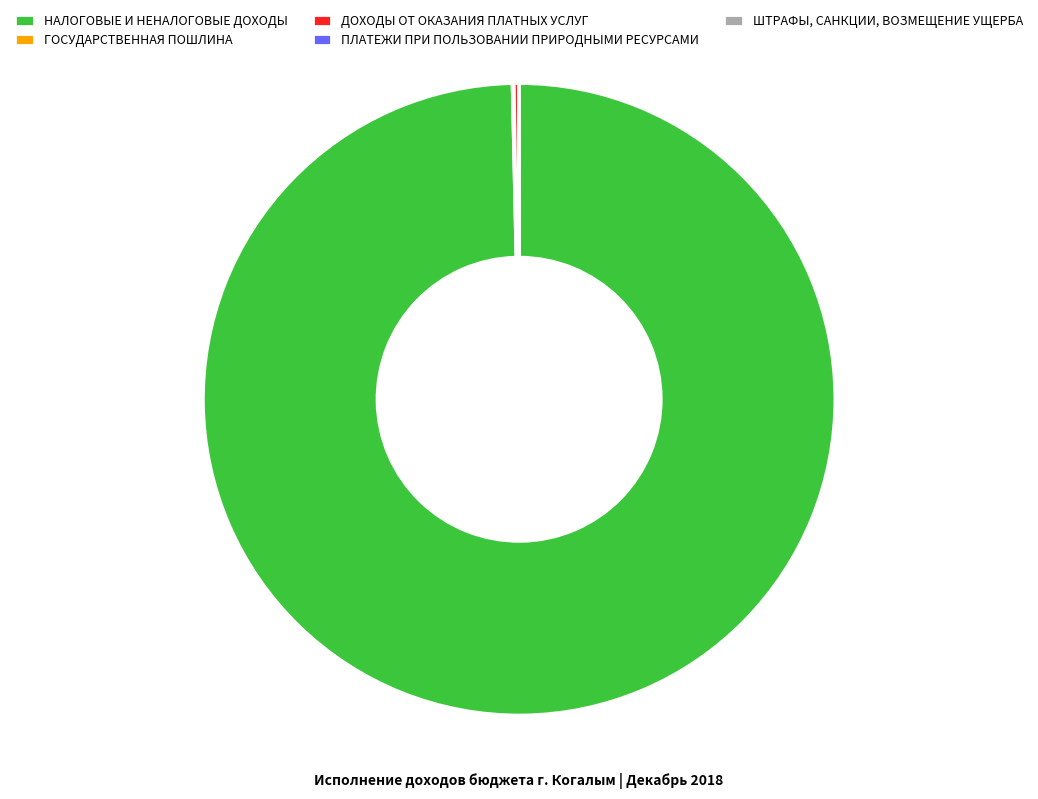

Is it true that НАЛОГОВЫЕ И НЕНАЛОГОВЫЕ ДОХОДЫ is 91% of the pie?

False